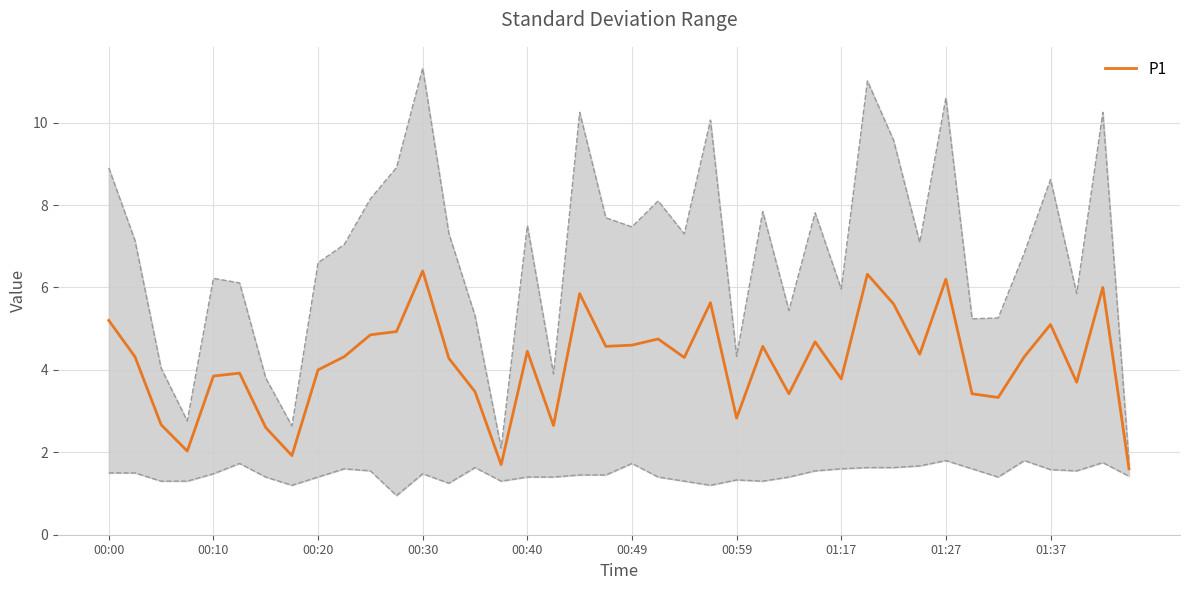

The value at 38 is 6.0. True or false?

True